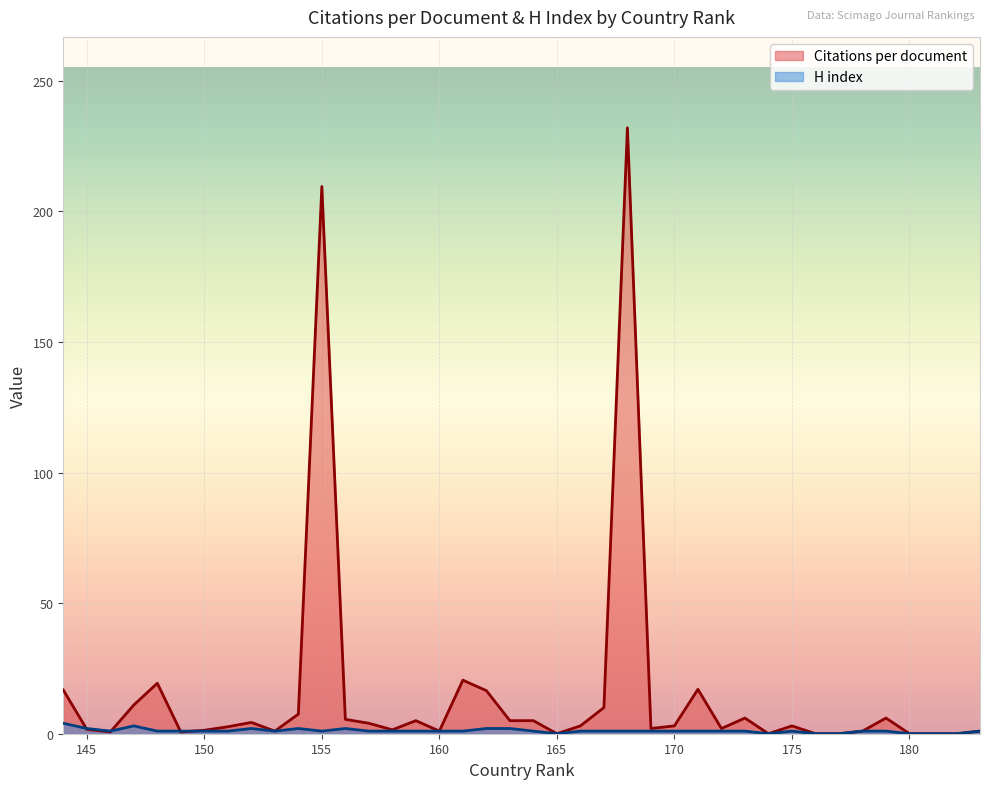

Is it true that Citations per document equals 3.0 at 175?

True